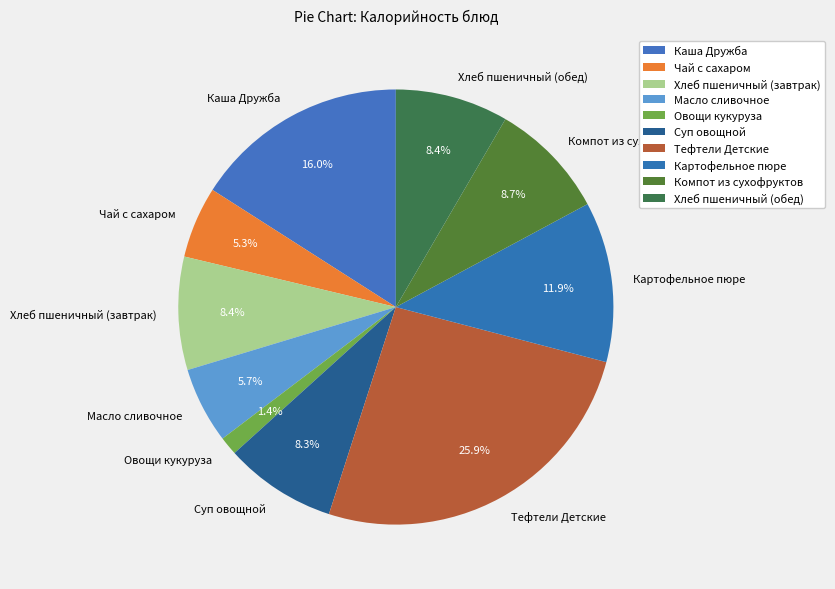

Do Компот из сухофруктов and Хлеб пшеничный (обед) together represent more than half of the pie?

No